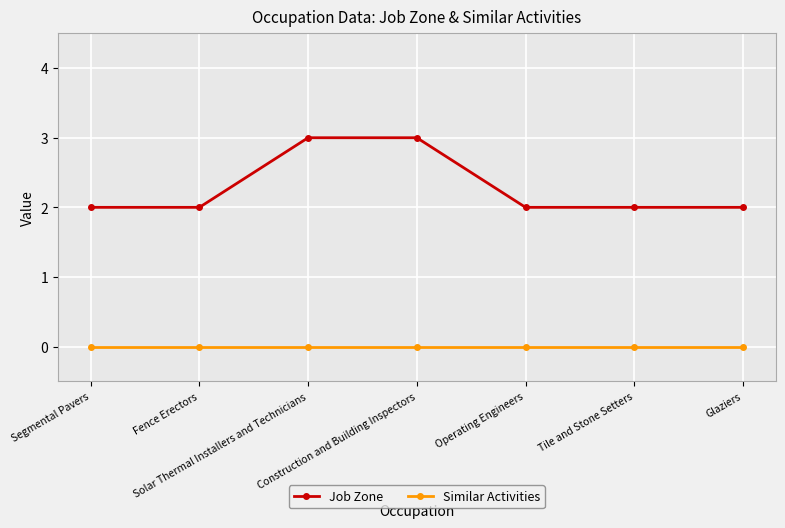

How many lines are shown in the chart?

2